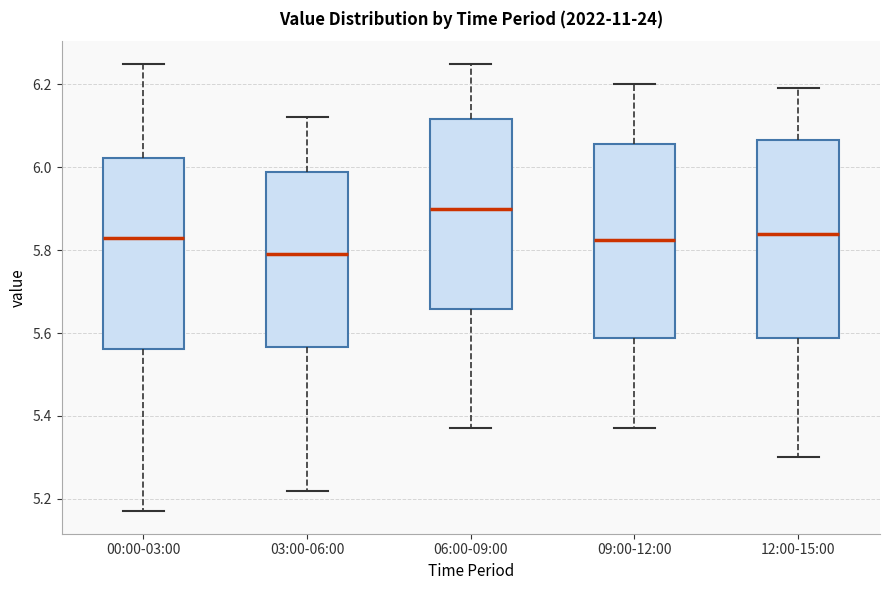

Which box has the lowest median line?

03:00-06:00